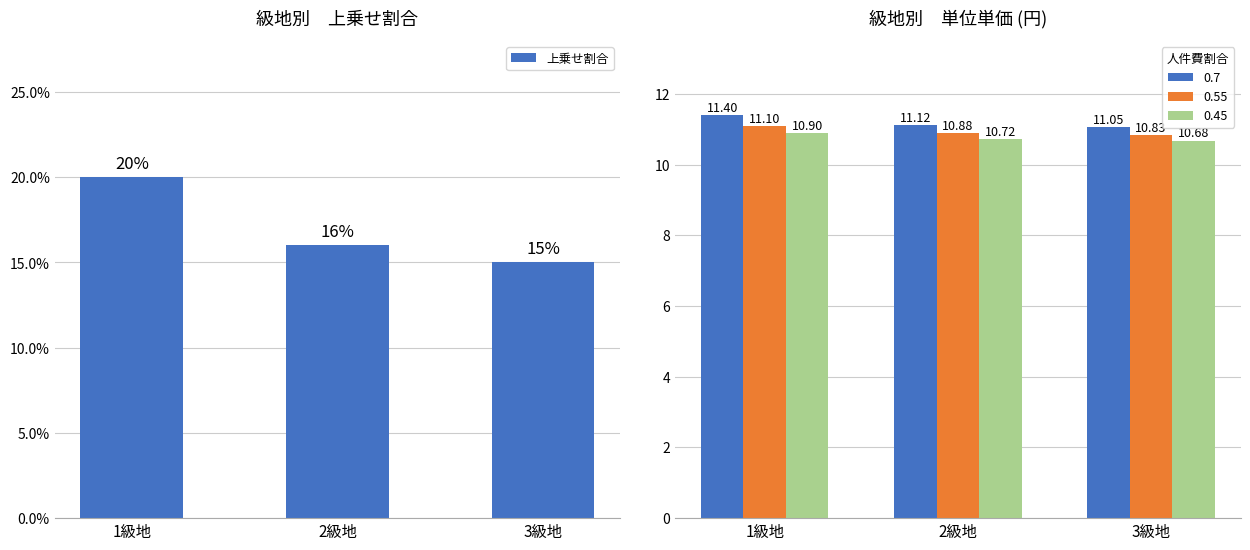

At which category does the chart reach its peak across all series?

1級地